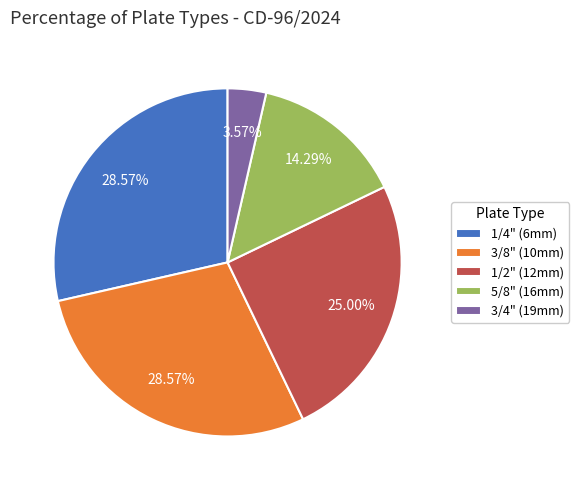

Which category has the smallest portion of the pie?

3/4" (19mm)